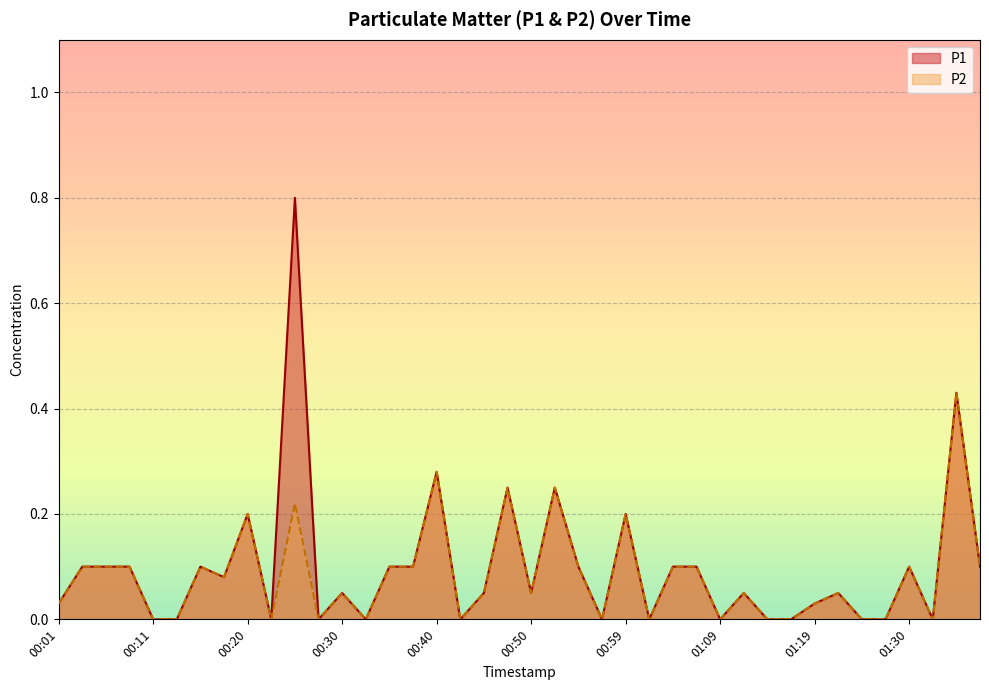

In P2, how many points are higher than both neighbors (excluding endpoints)?

12